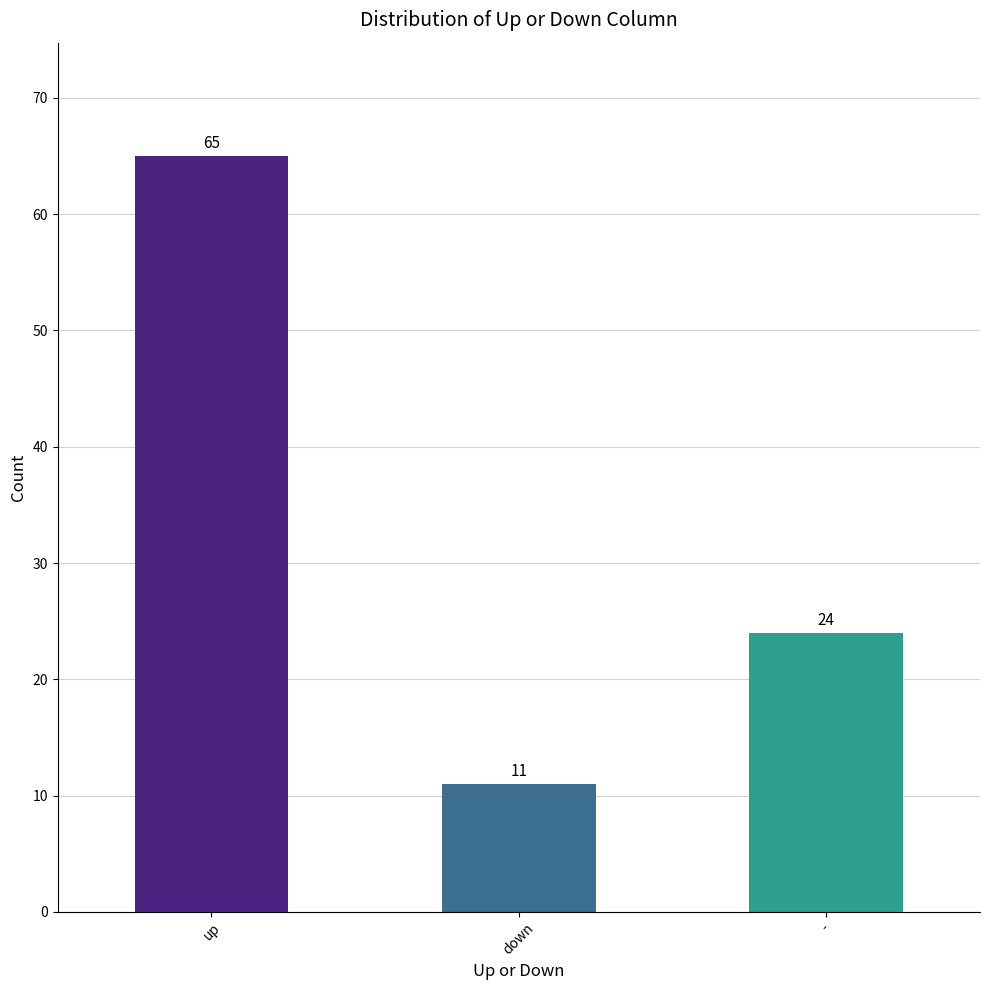

What is the smallest value displayed?

11